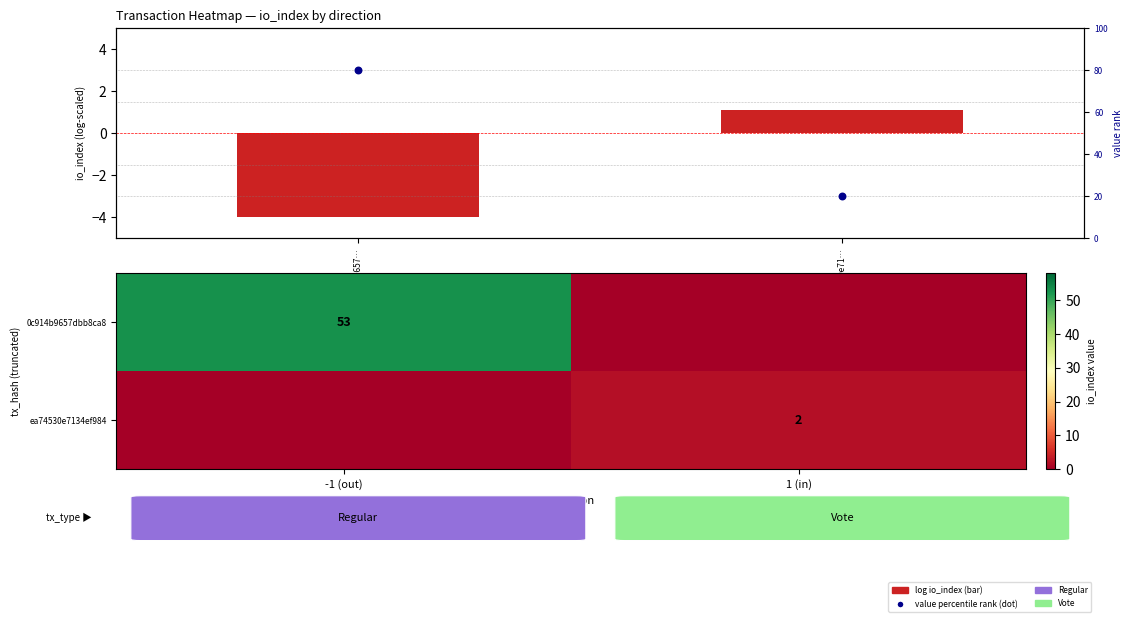

At which label does value percentile rank reach its minimum?

ea74530e71…